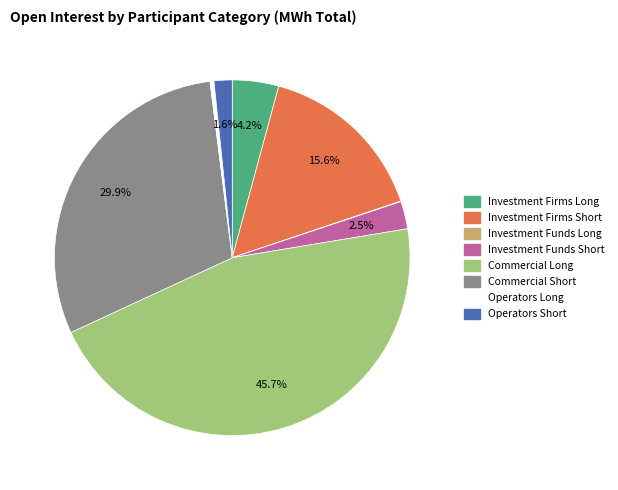

Does any single category account for the majority?

No